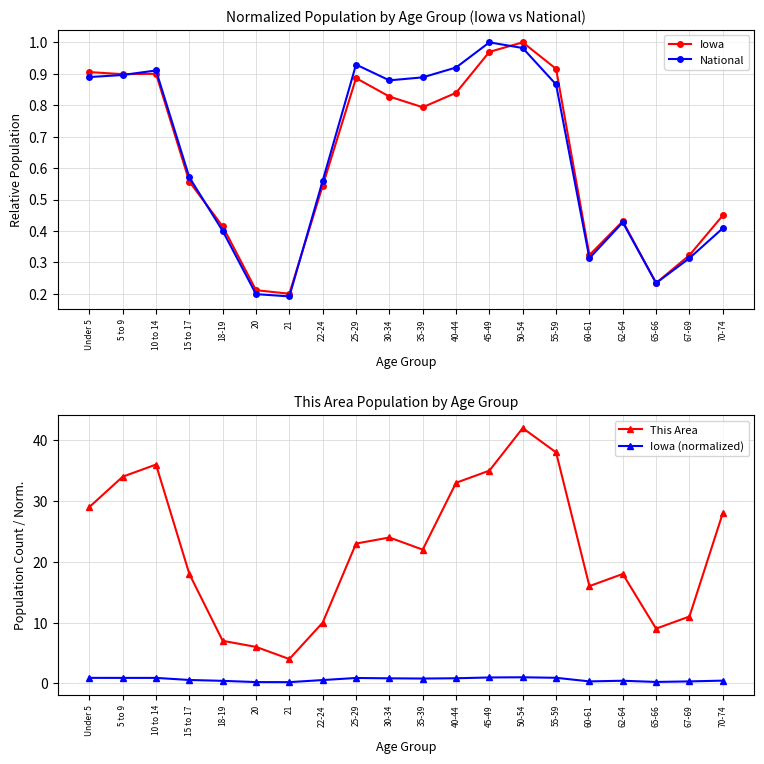

True or false: This Area and Iowa (normalized) cross at least once.

False